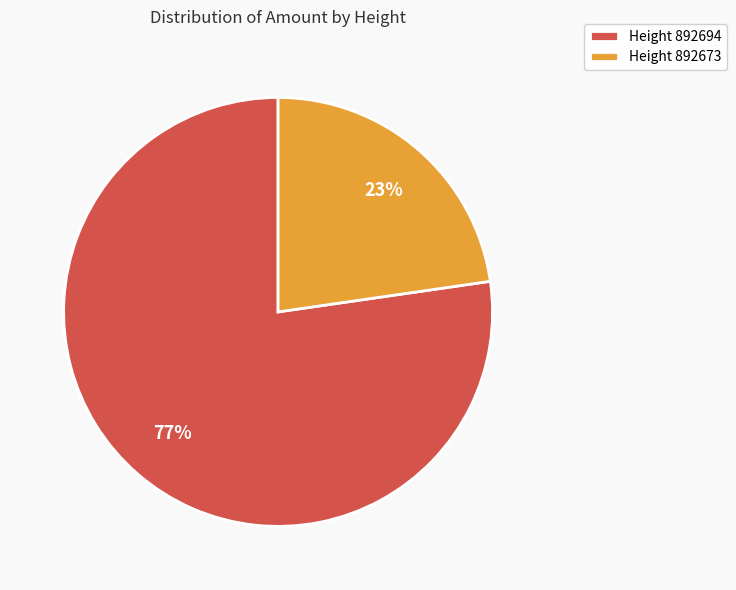

To the nearest percent, what is the average slice percentage?

50%